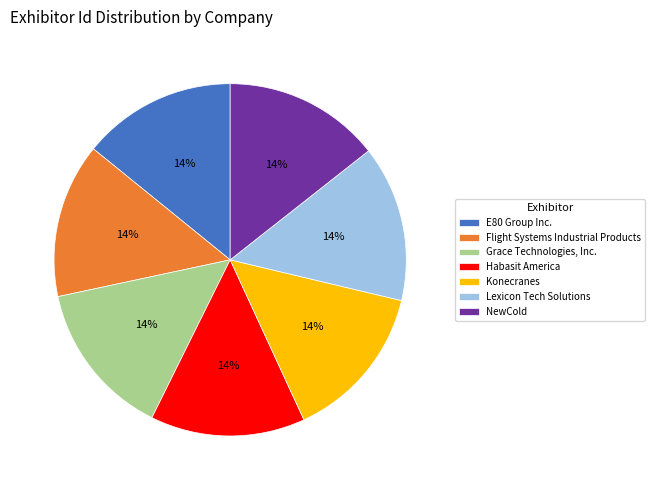

True or false: NewCold accounts for 1% of the total.

False